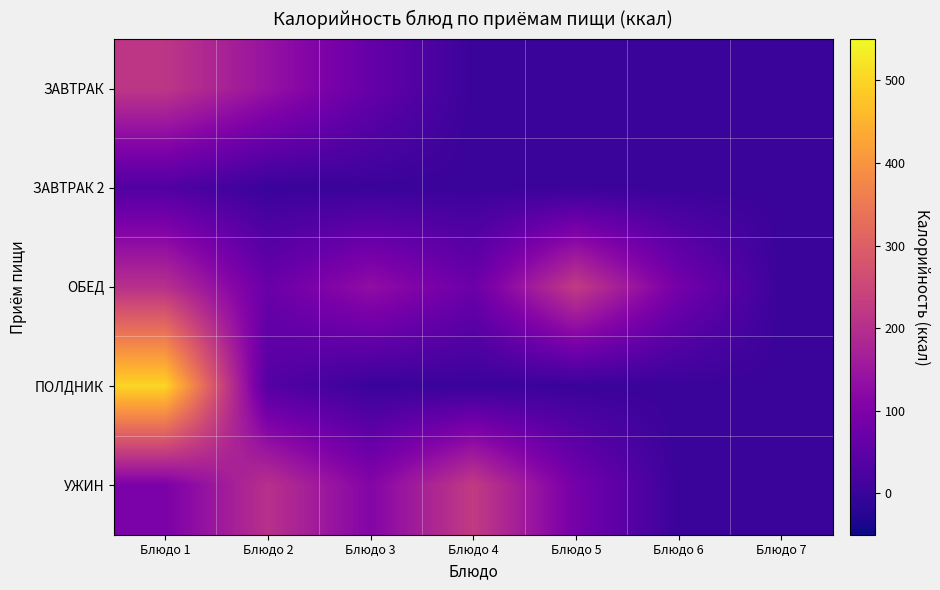

Reading left to right, extract all data points from this chart.

ЗАВТРАК: Блюдо 1=216.0	Блюдо 2=140.9	Блюдо 3=64.0	Блюдо 4=0.0	Блюдо 5=0.0	Блюдо 6=0.0	Блюдо 7=0.0
ЗАВТРАК 2: Блюдо 1=32.9	Блюдо 2=0.0	Блюдо 3=0.0	Блюдо 4=0.0	Блюдо 5=0.0	Блюдо 6=0.0	Блюдо 7=0.0
ОБЕД: Блюдо 1=202.4	Блюдо 2=69.8	Блюдо 3=131.0	Блюдо 4=72.9	Блюдо 5=225.6	Блюдо 6=87.0	Блюдо 7=0.0
ПОЛДНИК: Блюдо 1=500.4	Блюдо 2=38.8	Блюдо 3=0.0	Блюдо 4=0.0	Блюдо 5=0.0	Блюдо 6=0.0	Блюдо 7=0.0
УЖИН: Блюдо 1=97.6	Блюдо 2=203.8	Блюдо 3=109.8	Блюдо 4=225.6	Блюдо 5=87.0	Блюдо 6=0.0	Блюдо 7=0.0